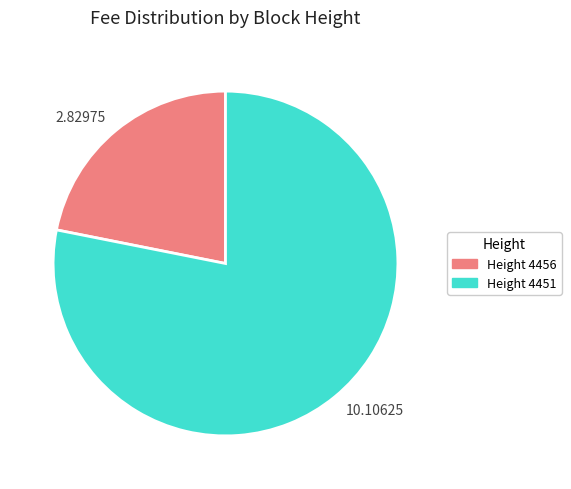

Which has a higher value, 2.82975 or 10.10625?

10.10625